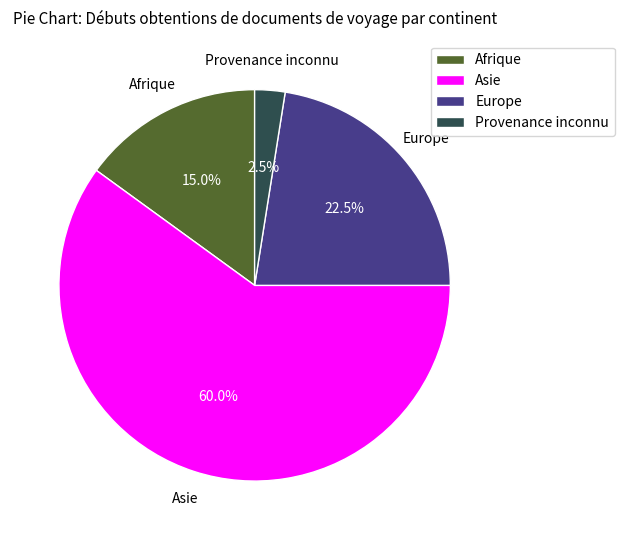

Rank the categories by value from highest to lowest.

Asie, Europe, Afrique, Provenance inconnu